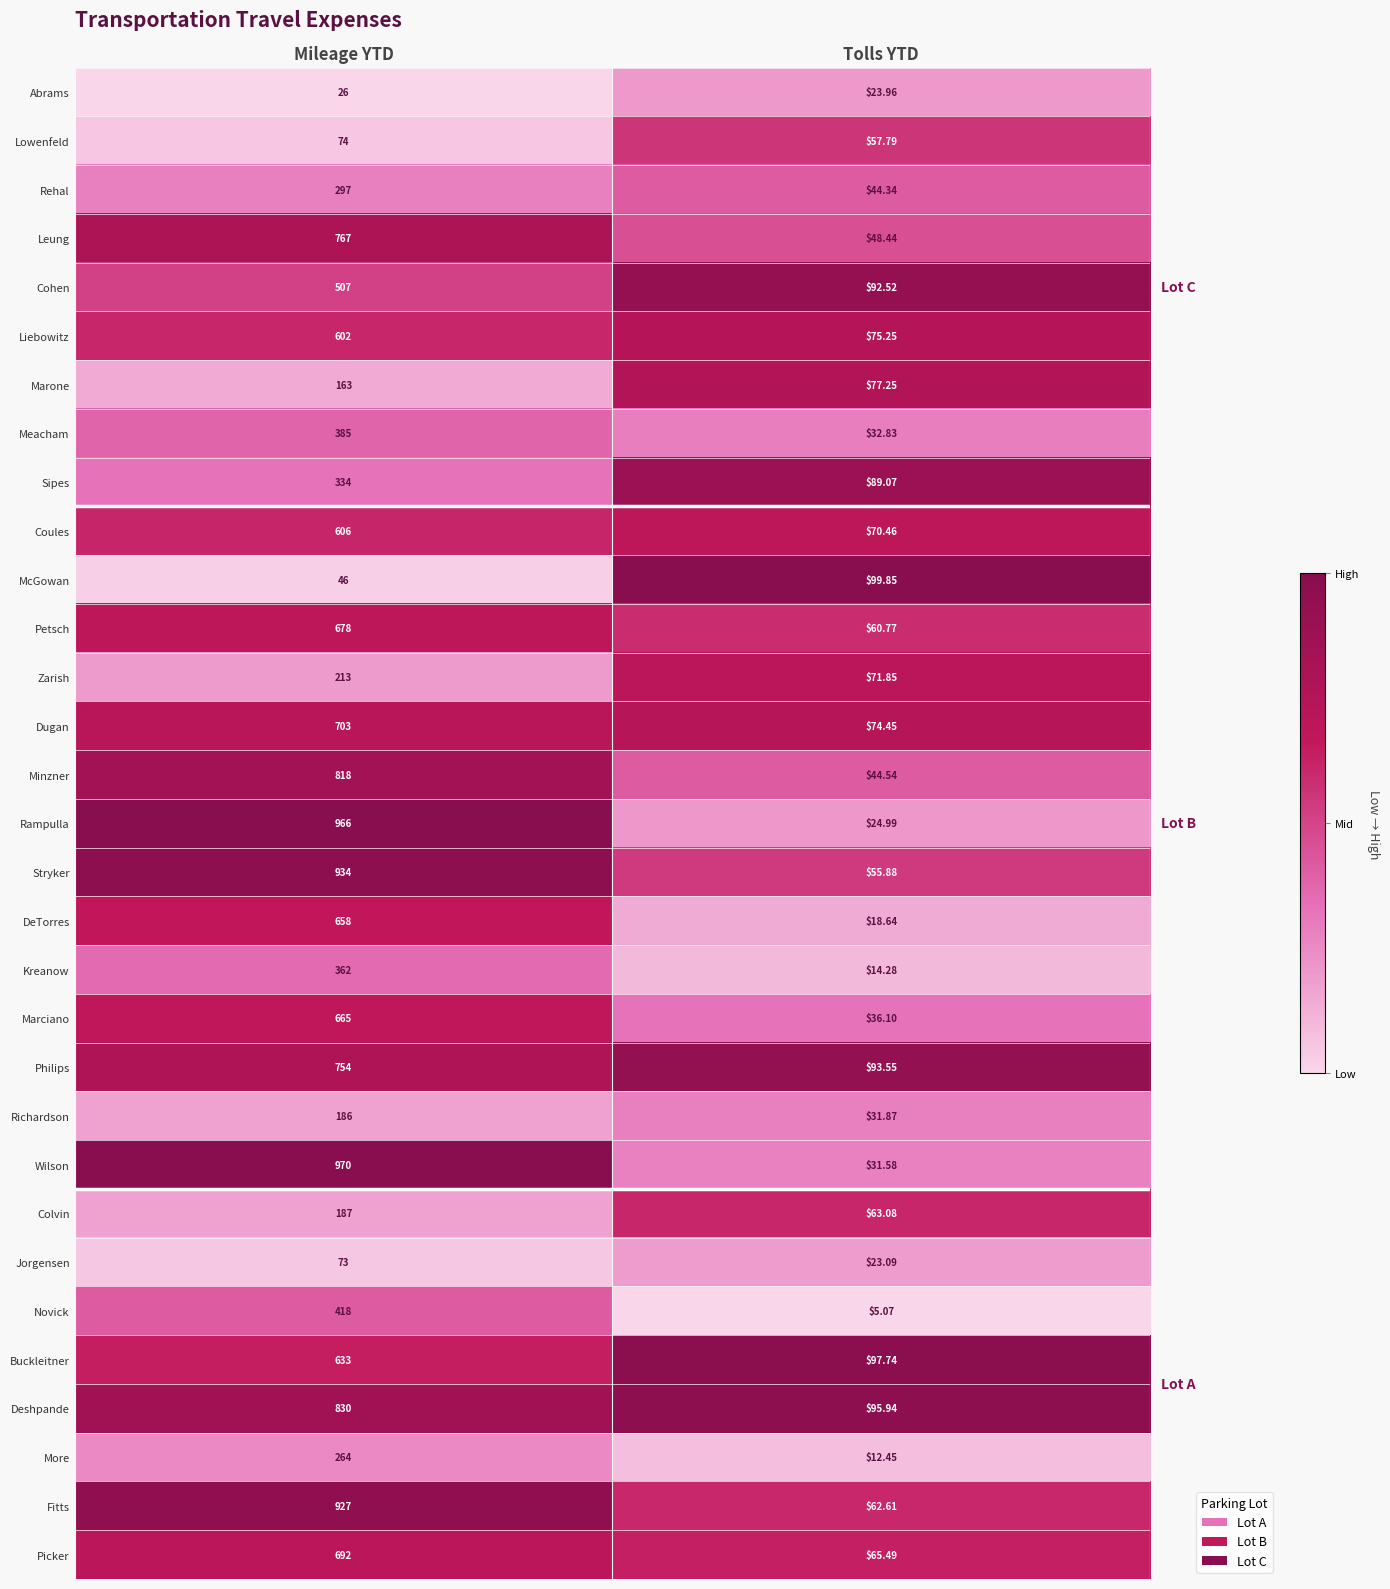

At which label is Fitts closest to 494?

Tolls YTD